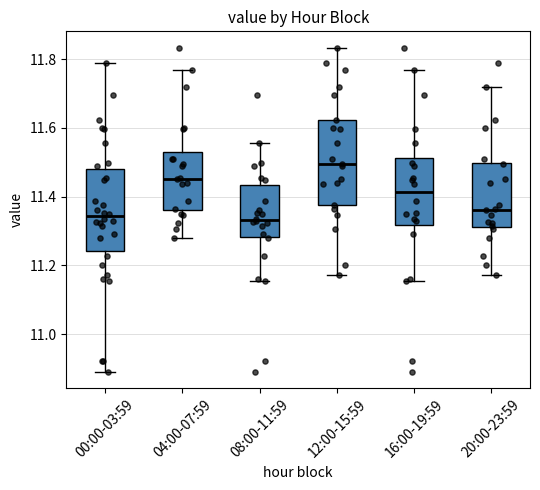

Reading left to right, transcribe this box plot: for each box, give where its median line is, the range the box spans, and where its two whiskers end, as read against the y-axis. The values are not printed on the chart, so give them approximately, as read against the axis.

00:00-03:59: median 11.34, box 11.24 to 11.48, whiskers 10.90 to 11.78
04:00-07:59: median 11.46, box 11.36 to 11.54, whiskers 11.28 to 11.76
08:00-11:59: median 11.34, box 11.28 to 11.44, whiskers 11.16 to 11.56
12:00-15:59: median 11.50, box 11.38 to 11.62, whiskers 11.18 to 11.84
16:00-19:59: median 11.42, box 11.32 to 11.52, whiskers 11.16 to 11.76
20:00-23:59: median 11.36, box 11.32 to 11.50, whiskers 11.18 to 11.72